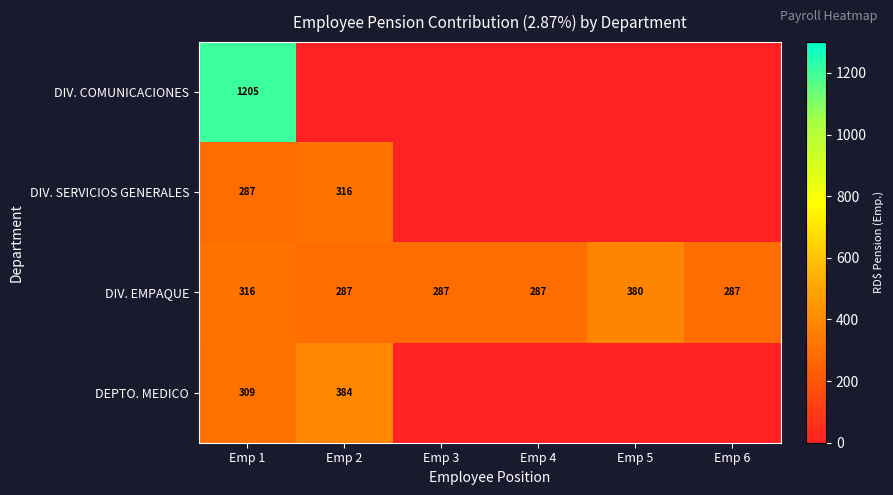

At which label is DIV. EMPAQUE closest to 333?

Emp 1